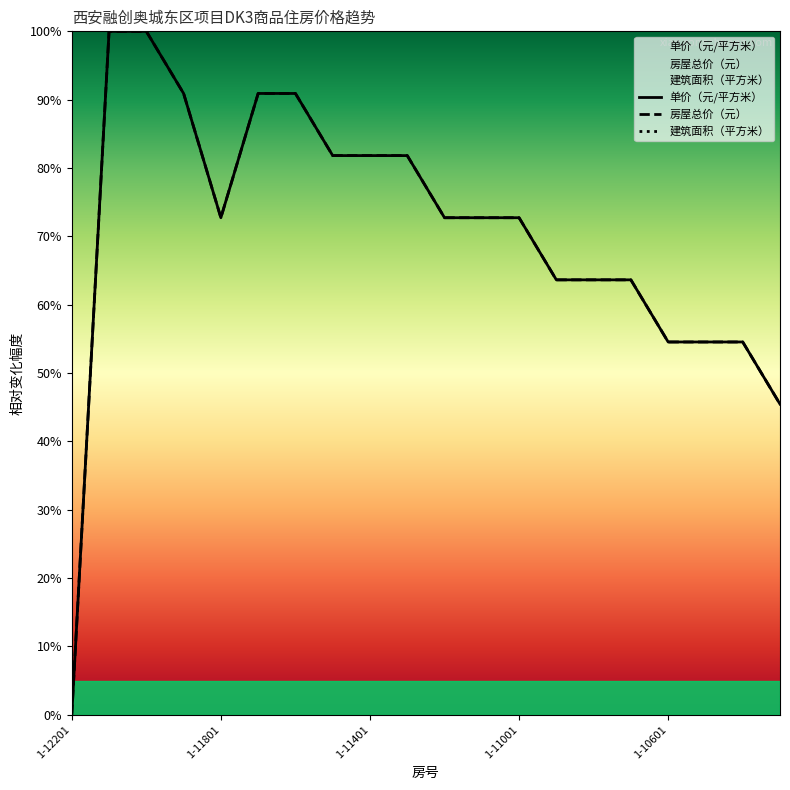

True or false: 单价（元/平方米） has more than 1 interior local peaks.

False